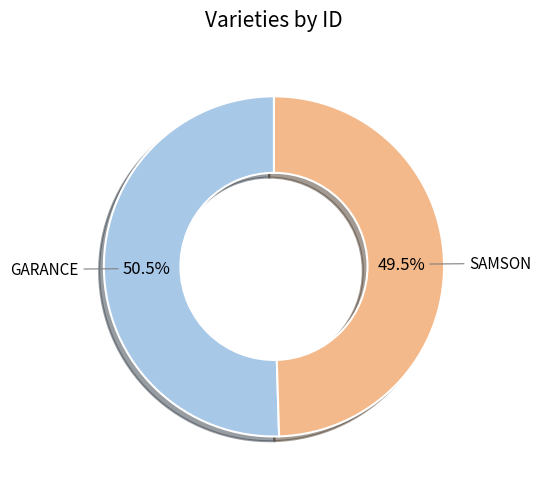

What is the ratio of the value at SAMSON to the value at GARANCE?

1.0